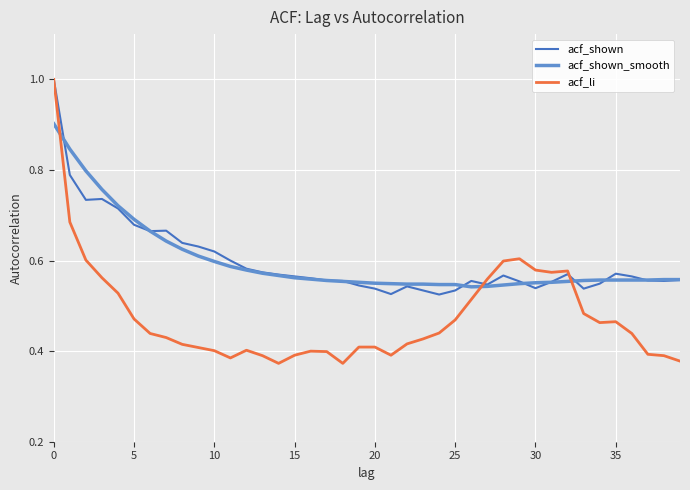

What is the maximum value shown in the chart?

1.0